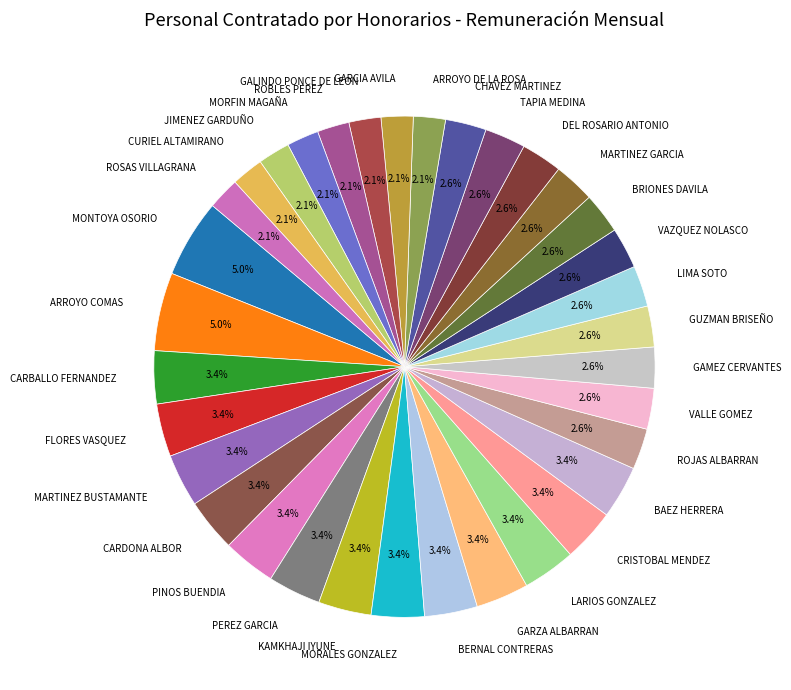

True or false: GUZMAN BRISEÑO accounts for 3% of the total.

True